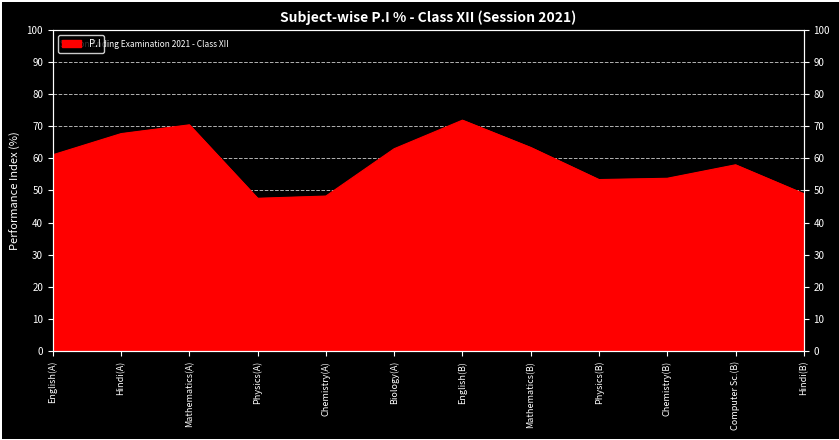

Rank the categories by value from lowest to highest.

Physics(A), Chemistry(A), Hindi(B), Physics(B), Chemistry(B), Computer Sc.(B), English(A), Biology(A), Mathematics(B), Hindi(A), Mathematics(A), English(B)